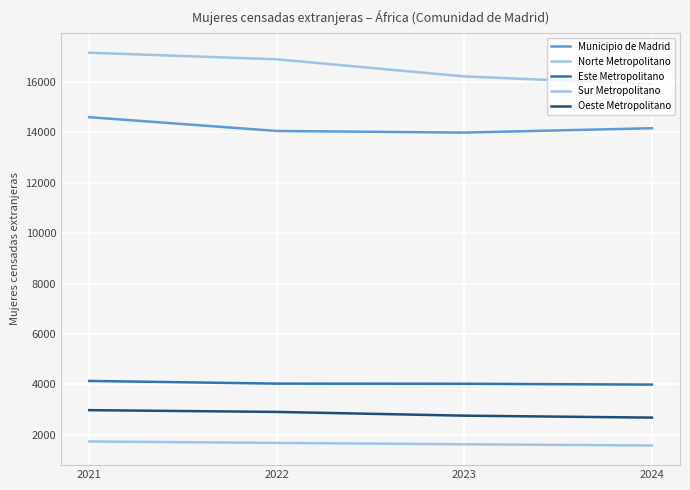

How many distinct data groups are displayed?

5